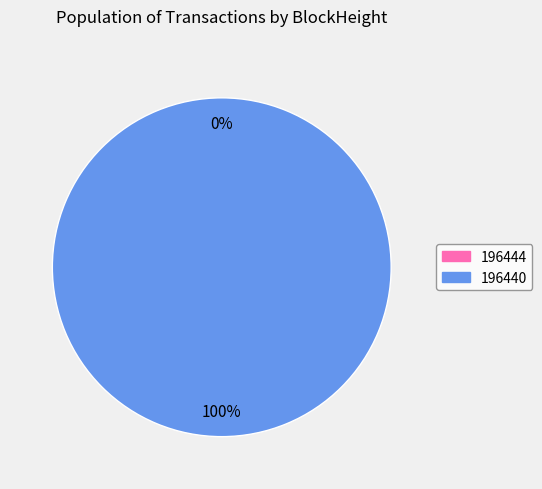

What is the total percentage of 196440 and 196444?

100.0%